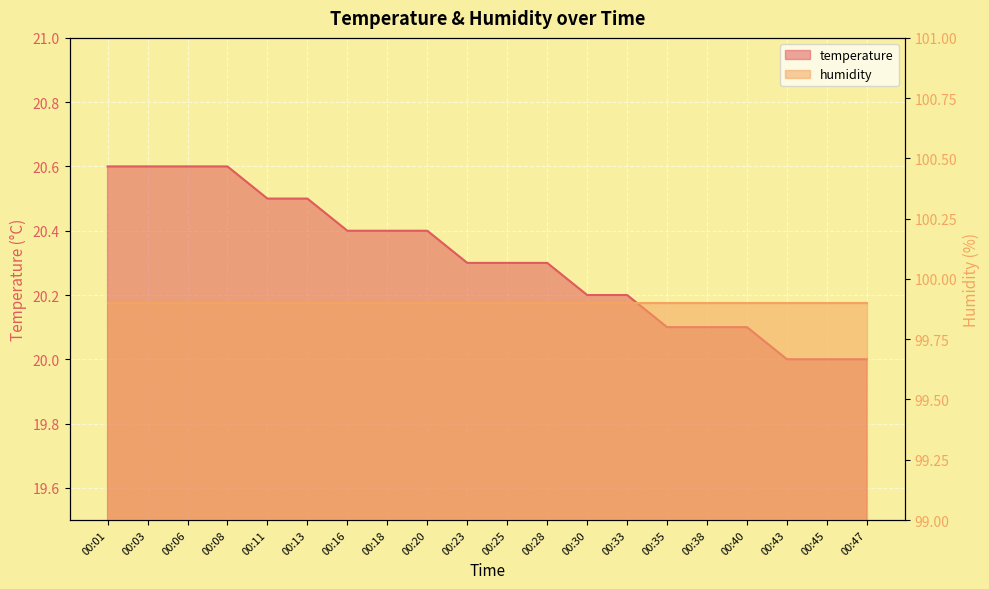

How many data points are above 20?

17